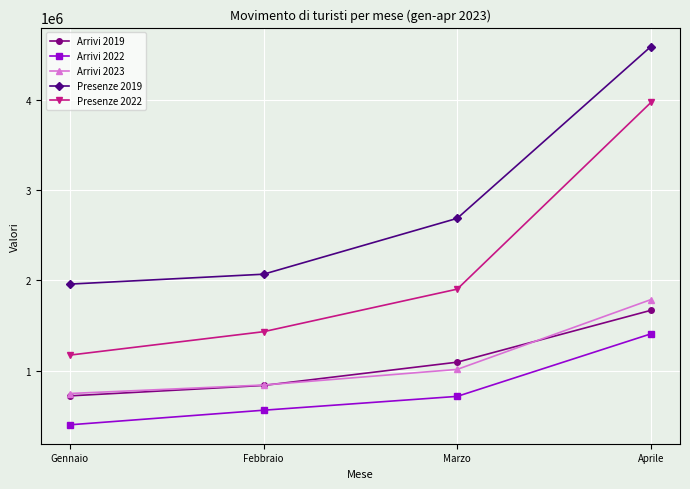

At Marzo, list the series in order from smallest to largest.

Arrivi 2022, Arrivi 2023, Arrivi 2019, Presenze 2022, Presenze 2019